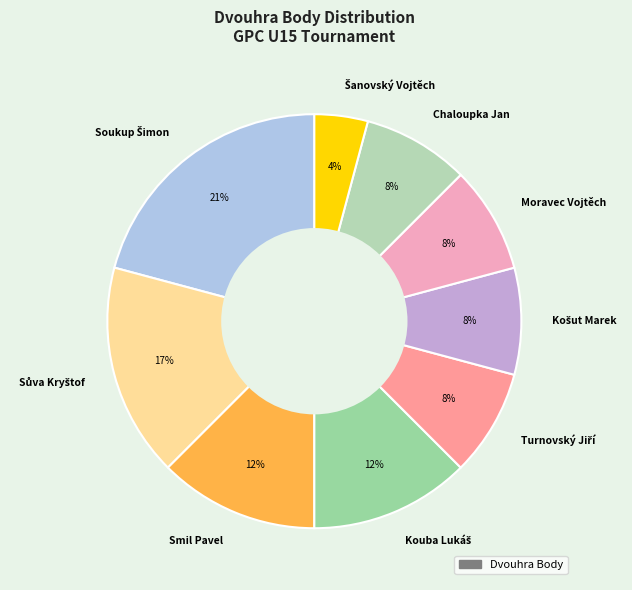

Is it true that Smil Pavel is 12% of the pie?

True